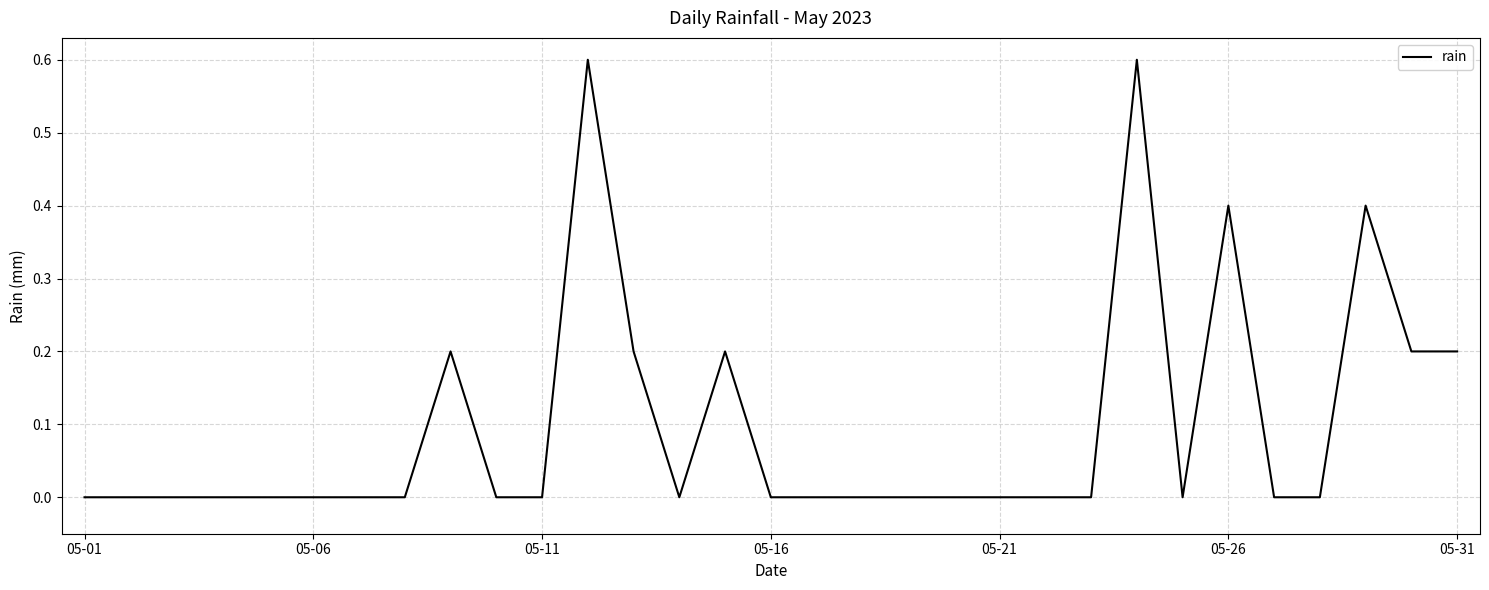

What is the greatest value displayed?

0.6